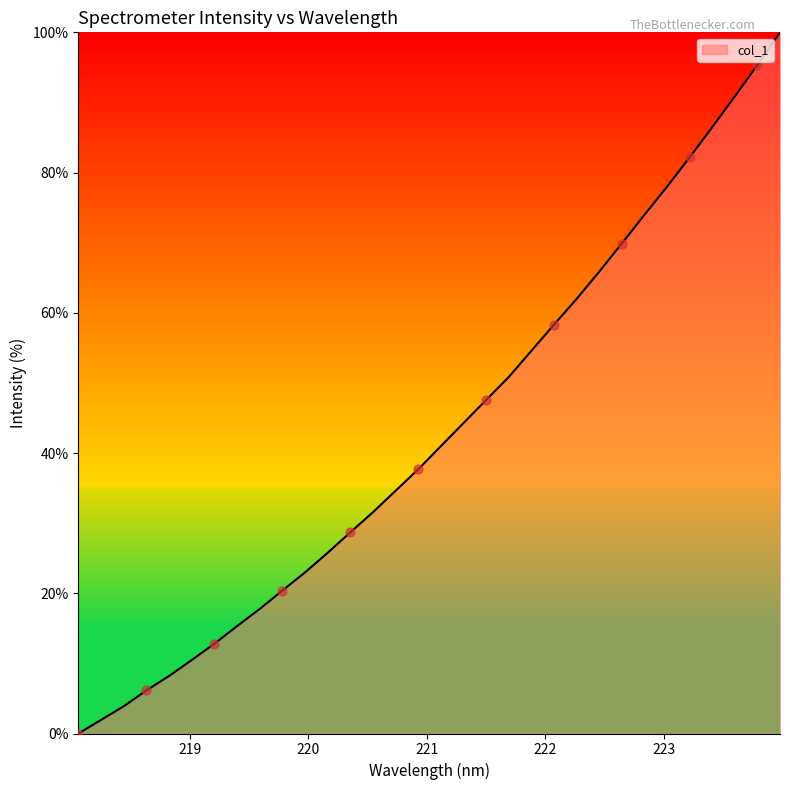

What is the greatest value displayed?

100.0